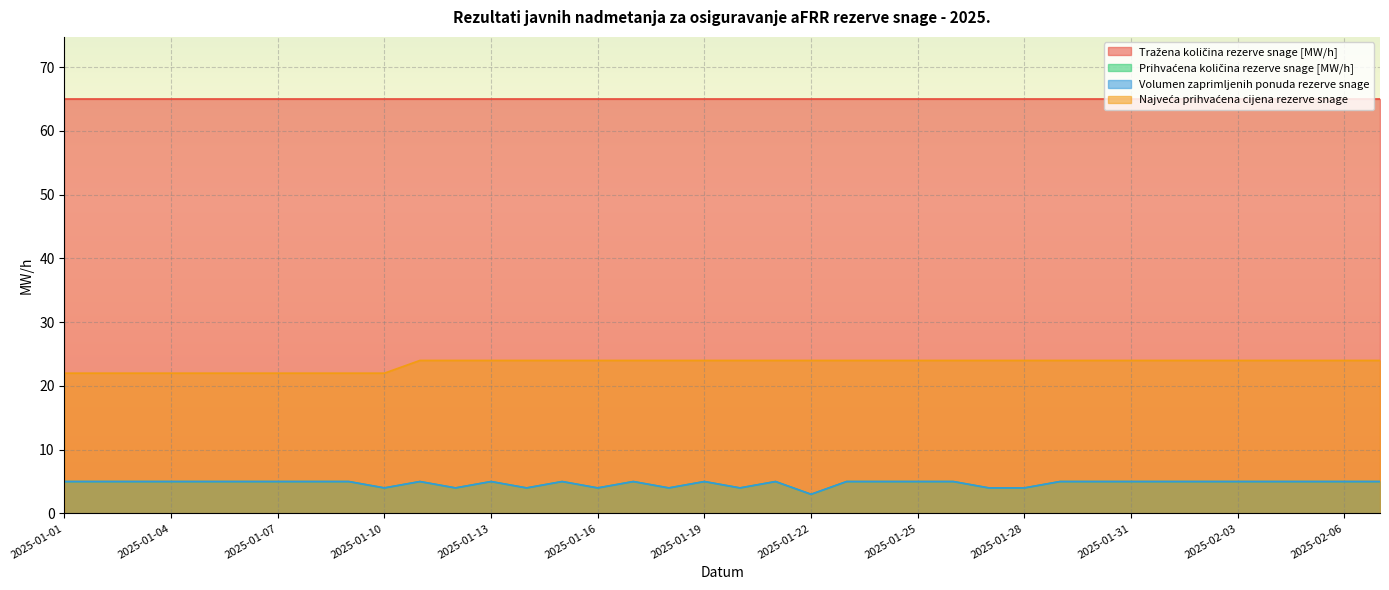

At which label does Volumen zaprimljenih ponuda rezerve snage reach its peak?

2025-01-01